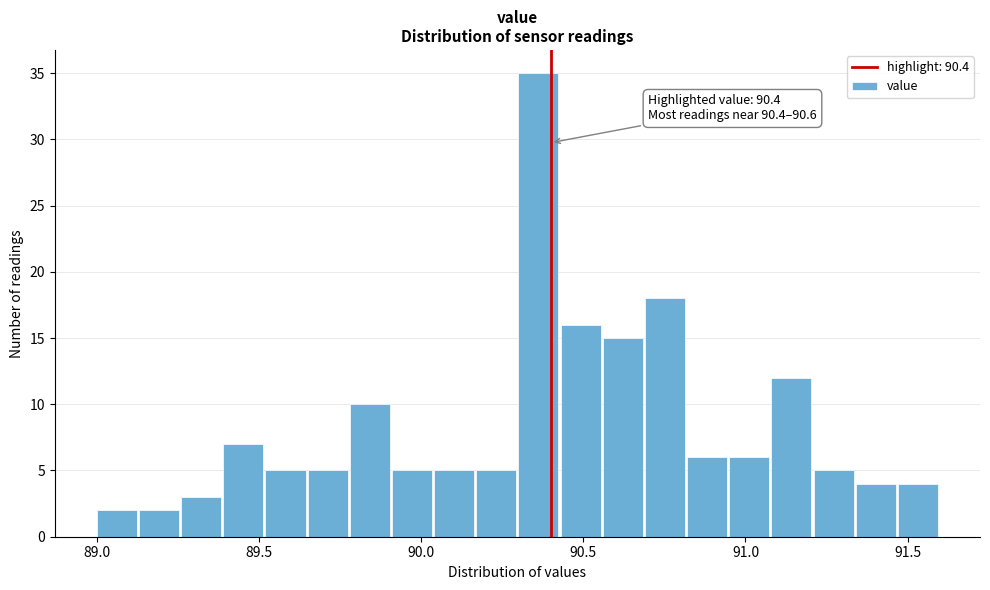

Read against the x-axis, roughly where is the centre of the tallest bar?

90.35